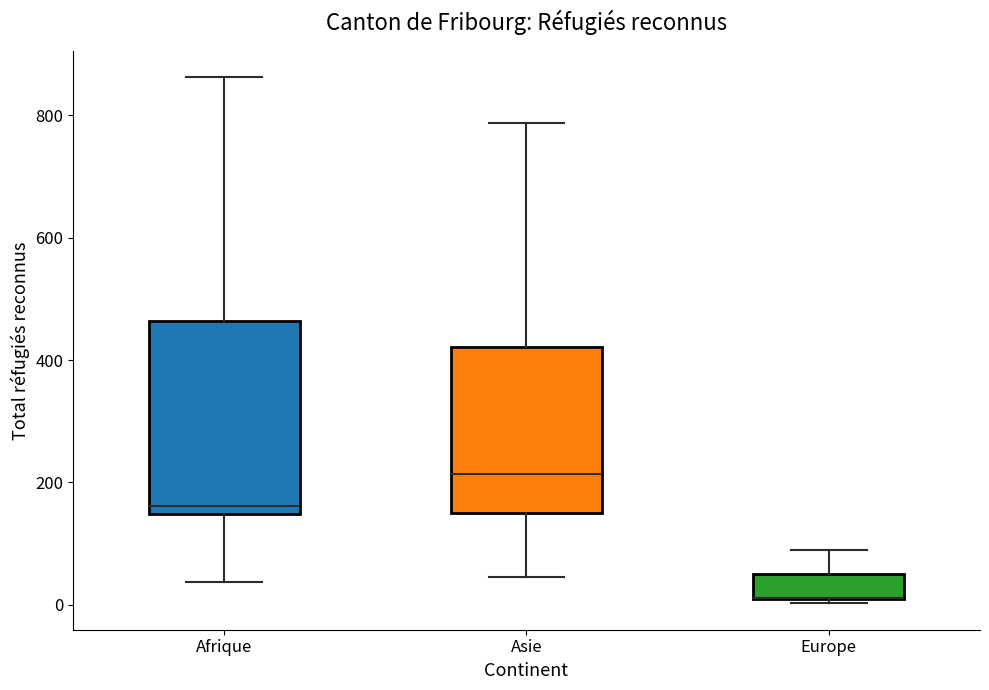

Reading left to right, read every box against the y-axis: the position of its median line, the range the box covers, and the ends of its whiskers. The values are not printed on the chart, so give them approximately, as read against the axis.

Afrique: median 160, box 140 to 460, whiskers 40 to 860
Asie: median 220, box 140 to 420, whiskers 40 to 780
Europe: median 20 (drawn on the box's lower edge), box 0 to 60, whiskers 0 (just below the box's lower edge) to 100